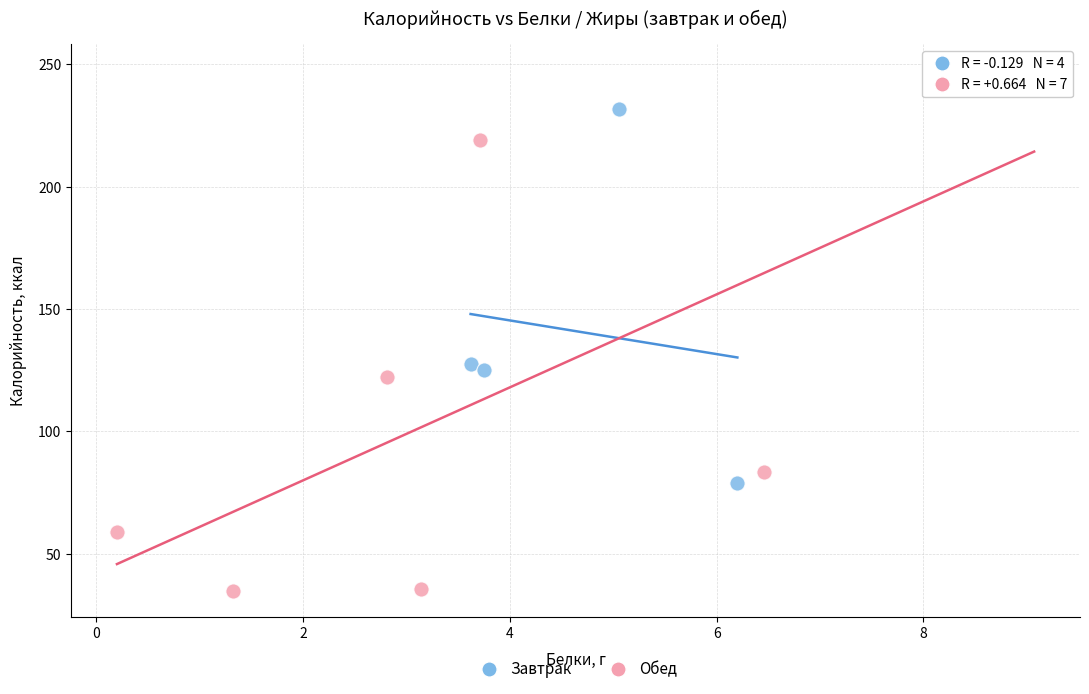

Which series reaches the maximum Y coordinate?

Обед